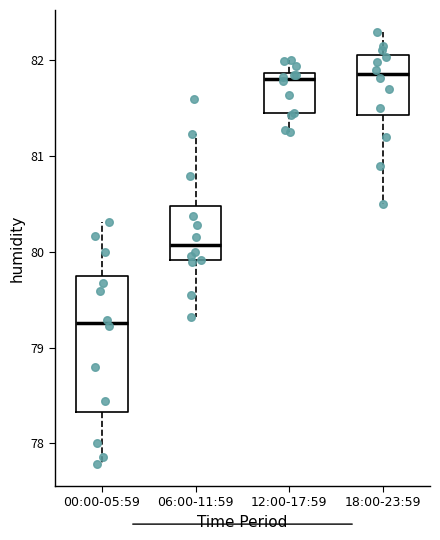

Comparing the boxes themselves (not the whiskers), which one is the tallest?

00:00-05:59